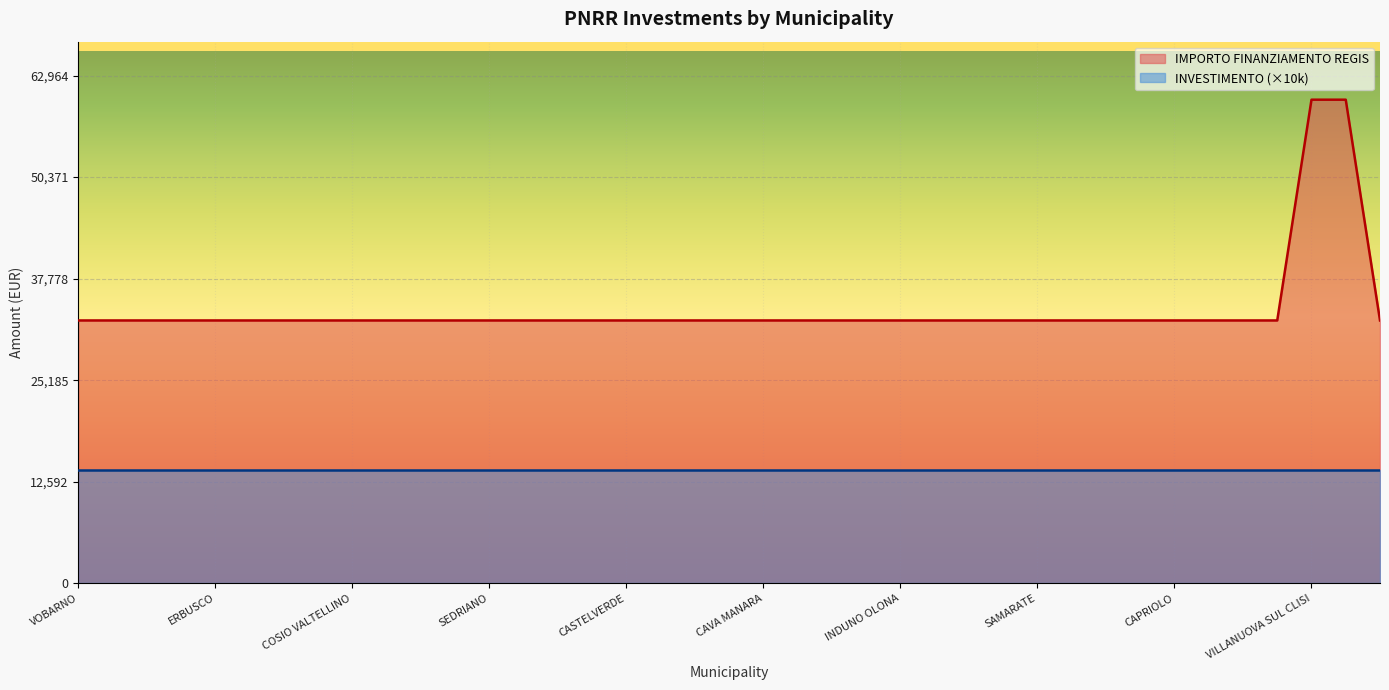

Does the chart display data point markers on the line(s)?

No